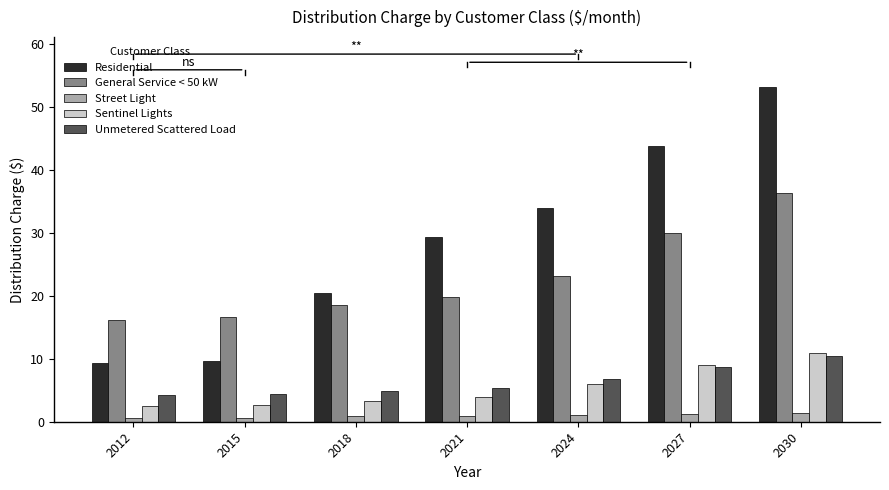

Is the value of General Service < 50 kW at 2030 greater than the value of Sentinel Lights at 2024?

Yes